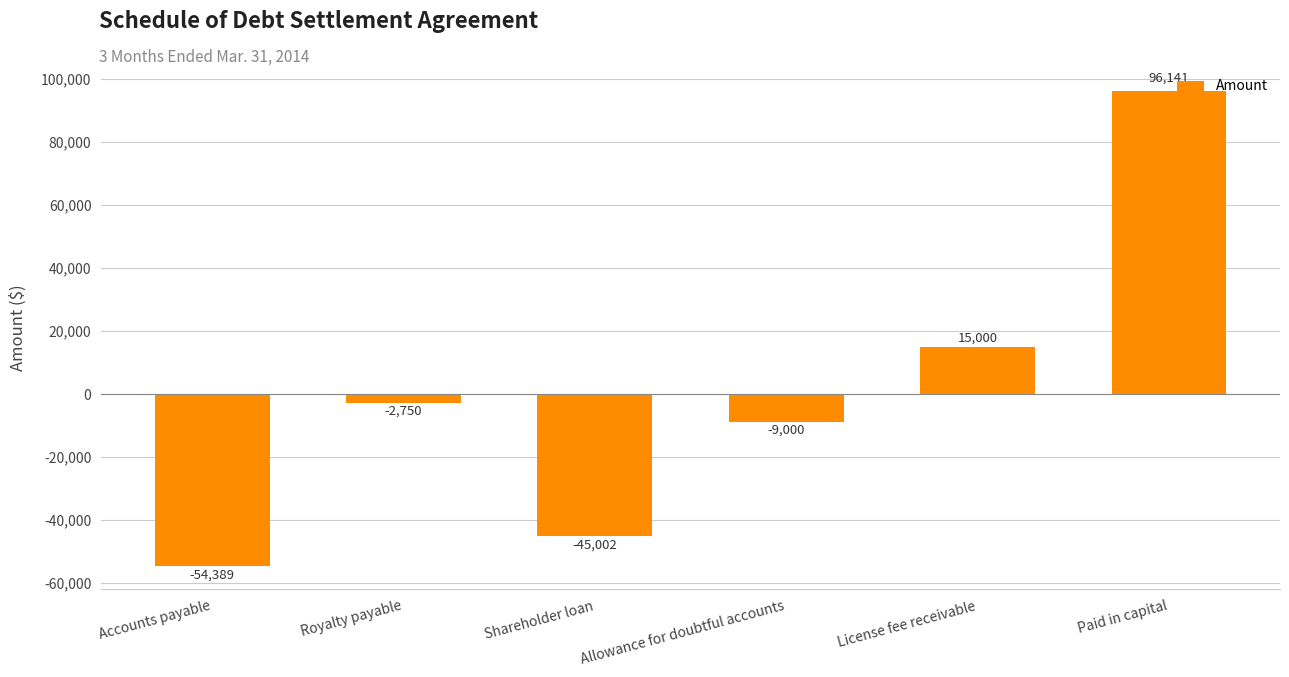

Are the bars grouped side by side (vs. stacked)?

No